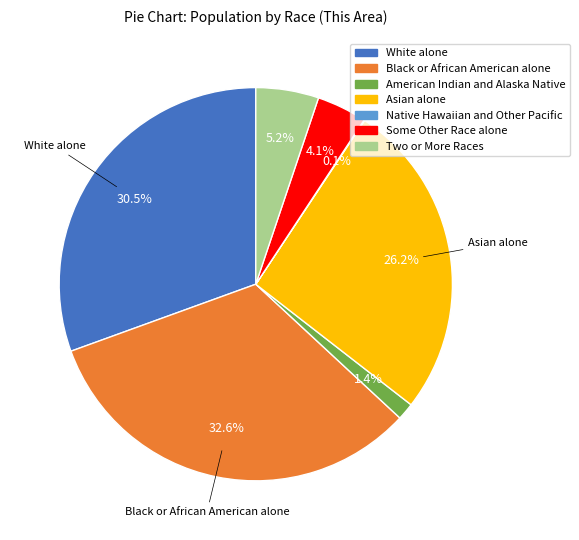

Is there any slice that represents more than half of the pie?

No